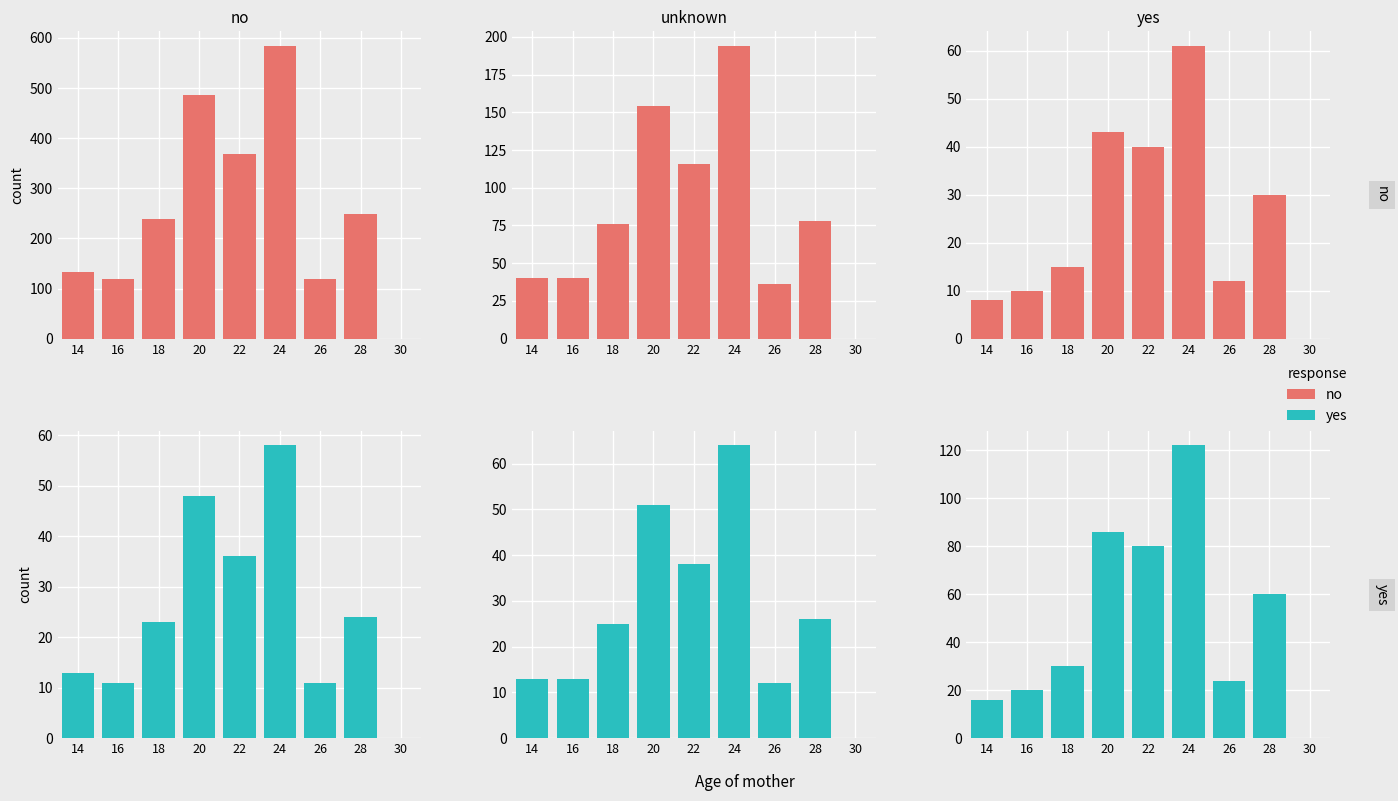

What are all the series names shown in the legend?

no, yes